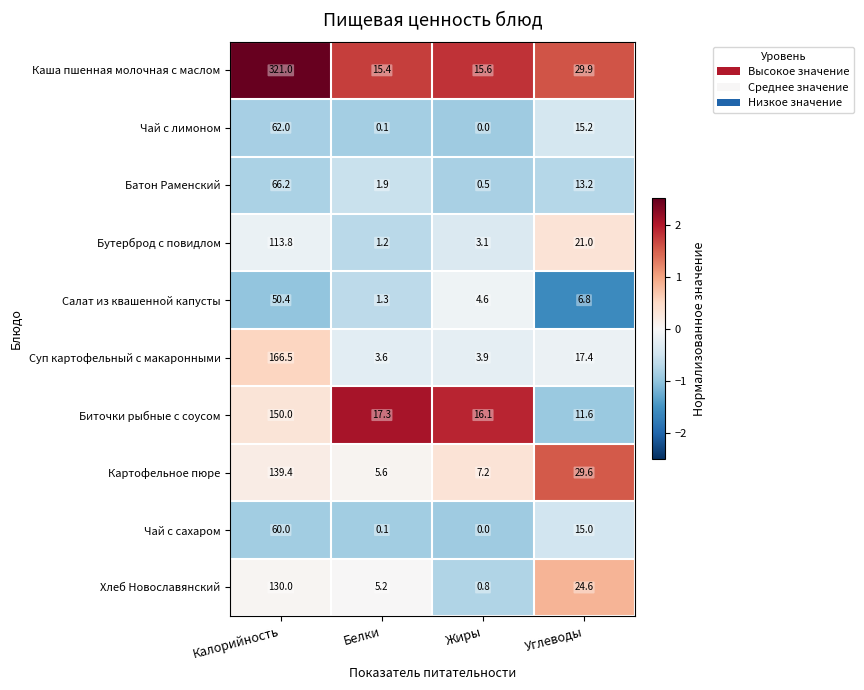

What is the difference between the second highest and second lowest values in the Чай с лимоном series?

15.1